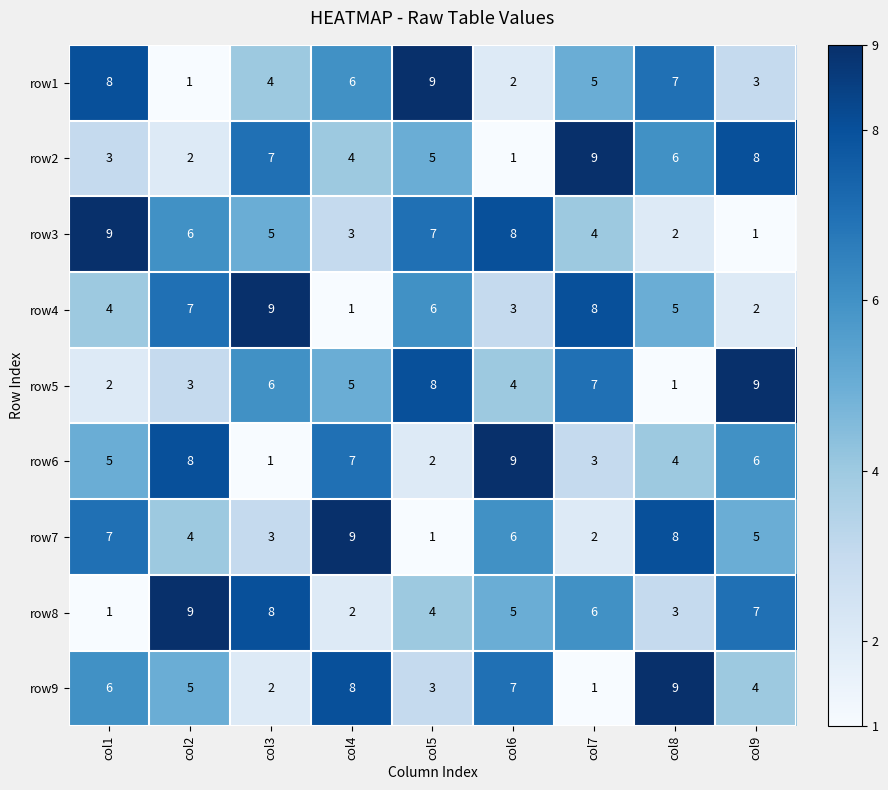

Rank the categories by row9 value from highest to lowest.

col8, col4, col6, col1, col2, col9, col5, col3, col7